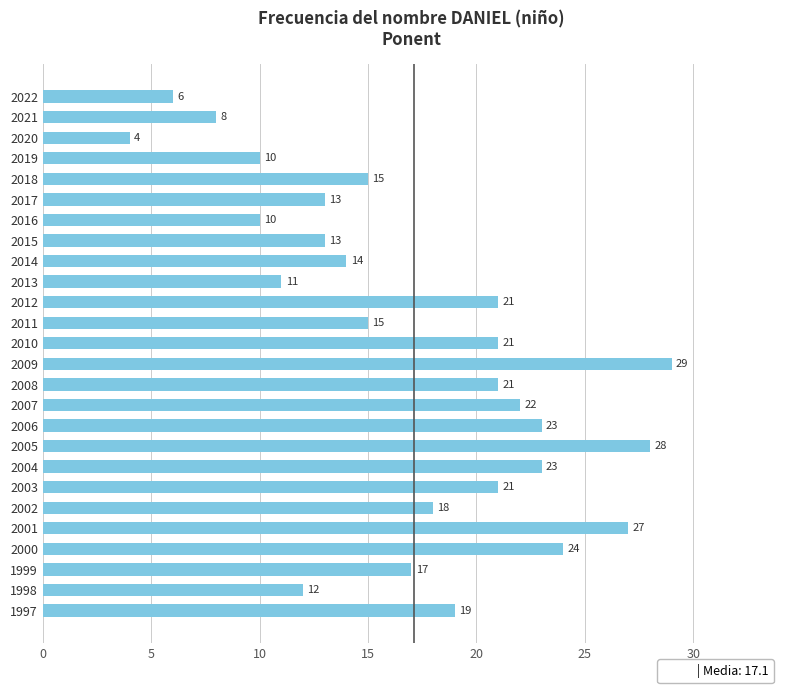

Between 2013 and 2006, which is larger?

2006